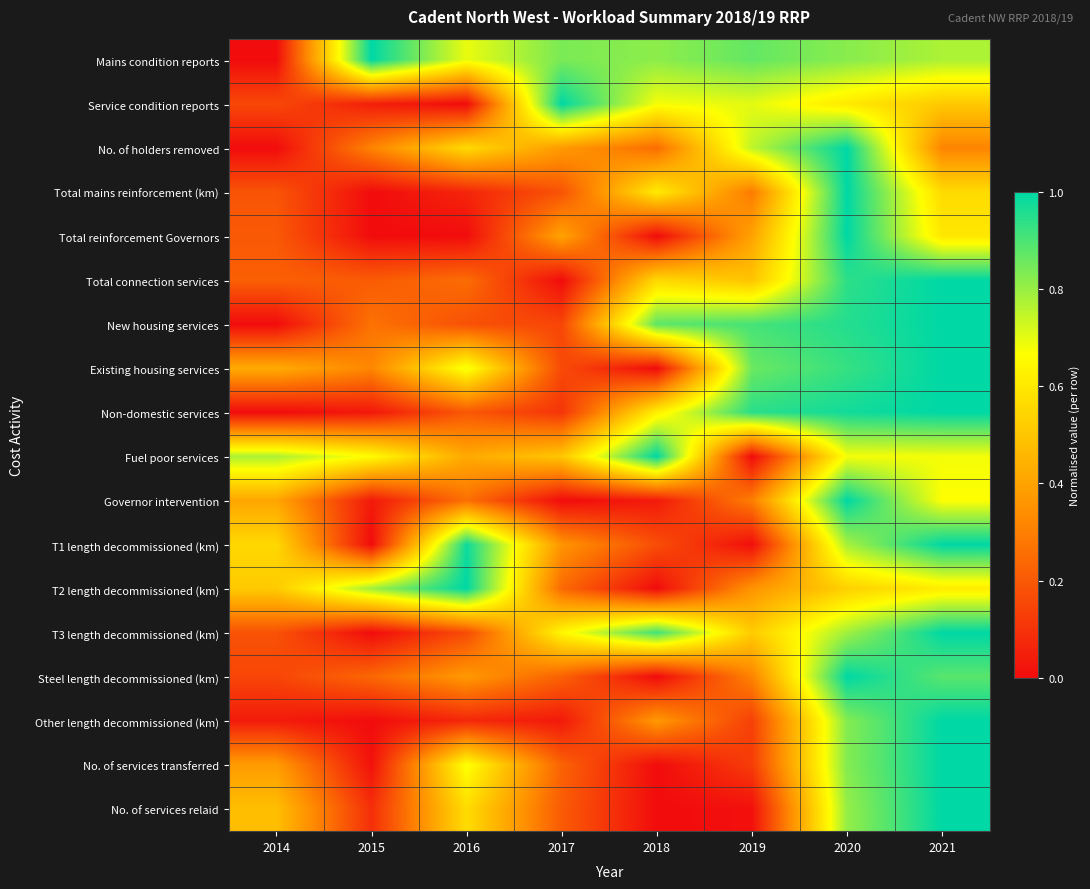

How many data points does each series have?

8